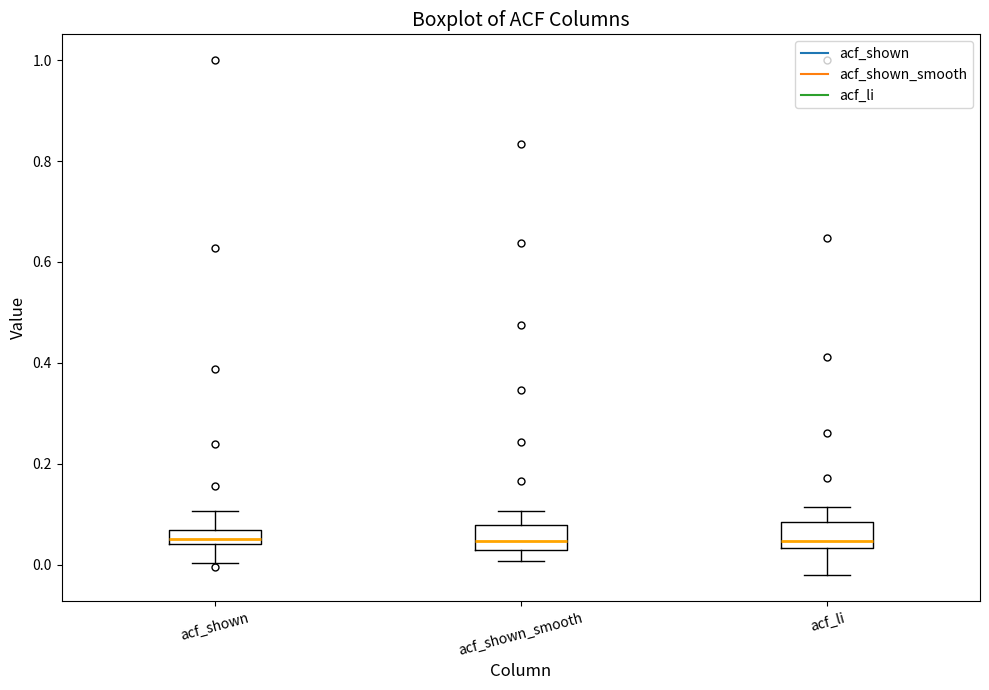

Where does the upper whisker of the box for acf_li end on the y-axis? The values are not printed on the chart, so give them approximately, as read against the axis.

0.12